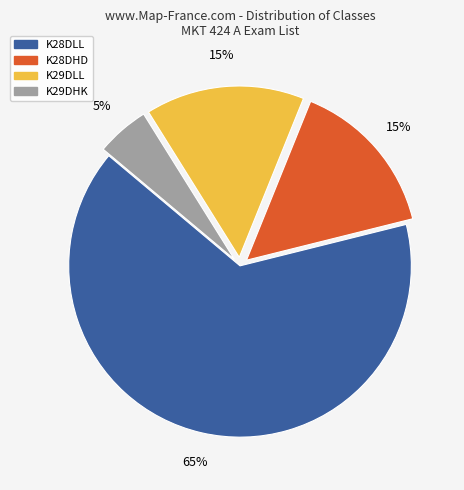

Does any single category account for the majority?

Yes